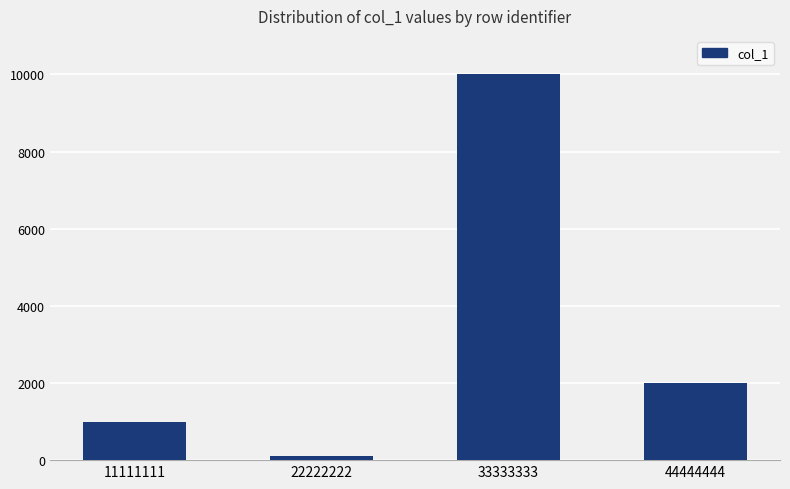

List the labels in order of value, largest first.

33333333, 44444444, 11111111, 22222222